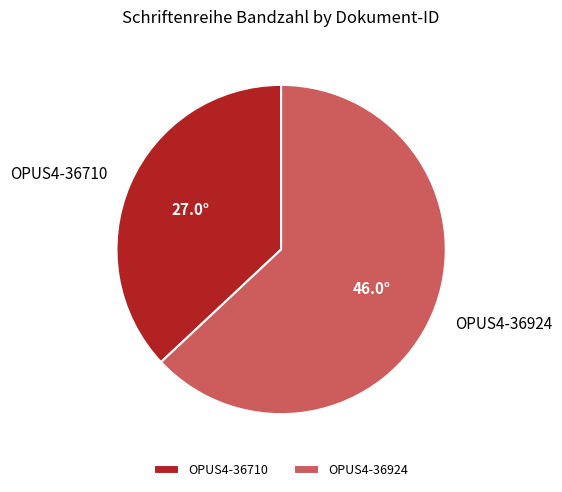

Count the number of slices in the pie.

2